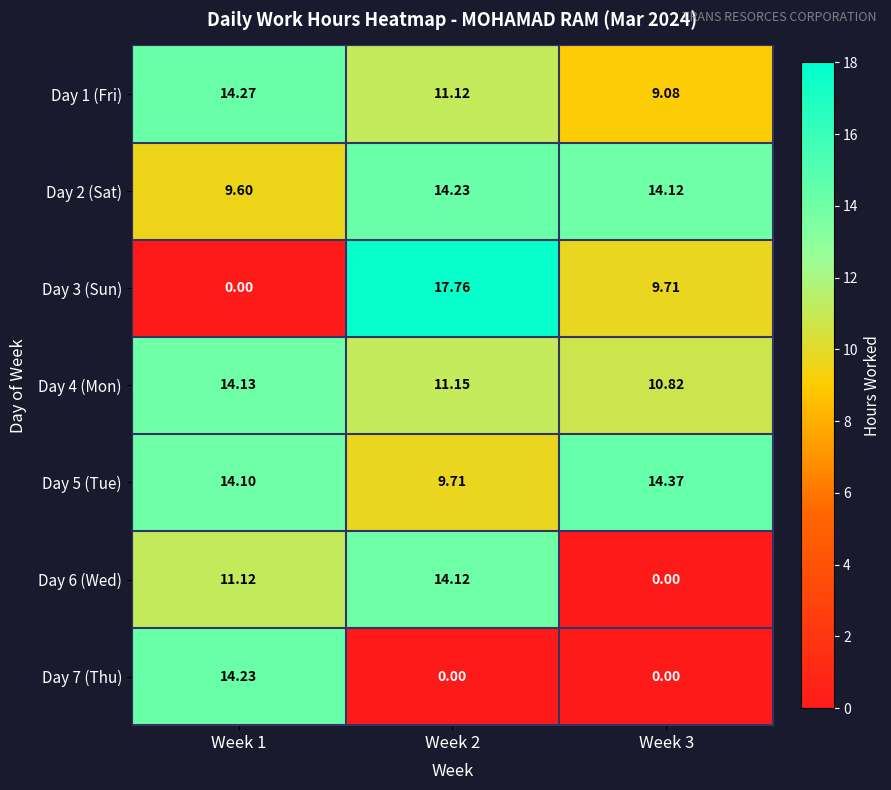

Is the value of Day 4 (Mon) at Week 1 greater than the value of Day 1 (Fri) at Week 3?

Yes